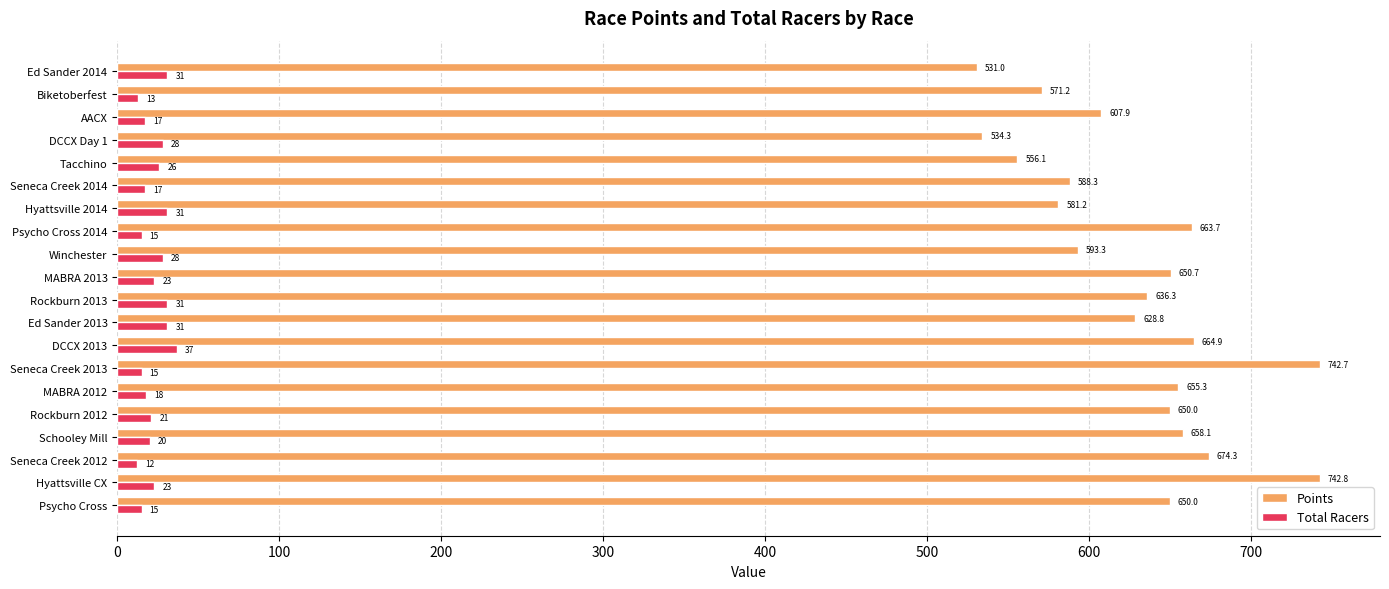

What is the average value of the Points series?

629.0